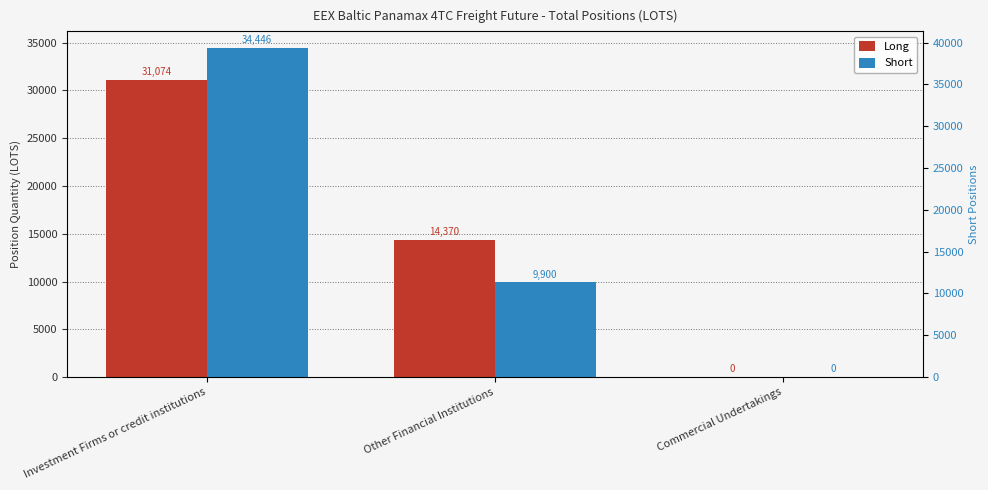

Rank the categories by Short value from lowest to highest.

Commercial Undertakings, Other Financial Institutions, Investment Firms or credit institutions